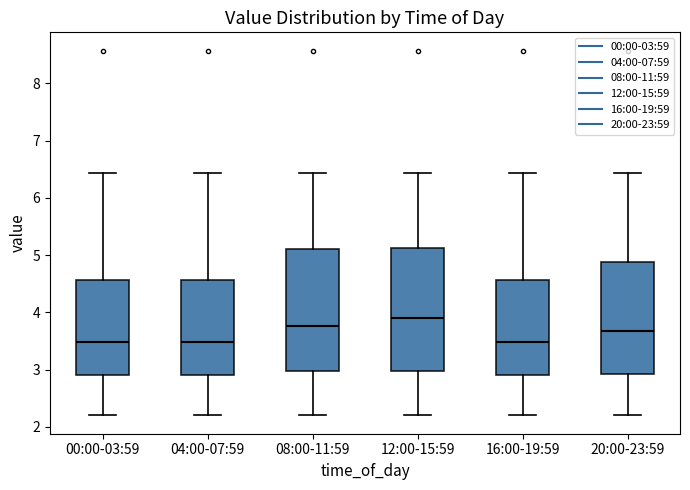

Where is the lower edge of the box for 16:00-19:59 on the y-axis? The values are not printed on the chart, so give them approximately, as read against the axis.

2.9